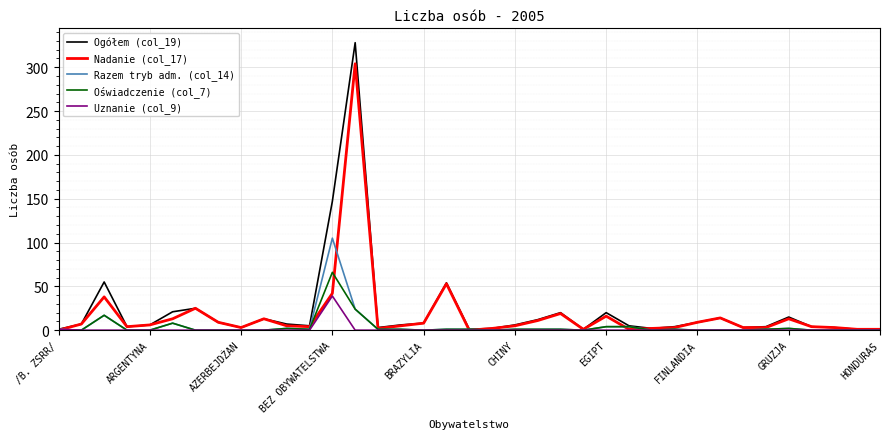

What is the maximum value shown in the chart?

328